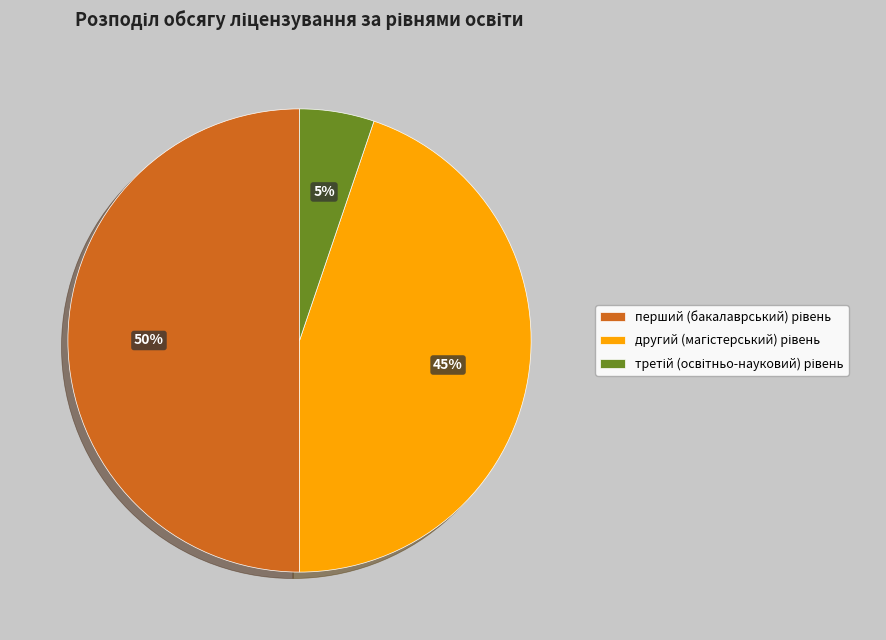

To the nearest percent, what is the difference between the largest and smallest slice percentages?

45%